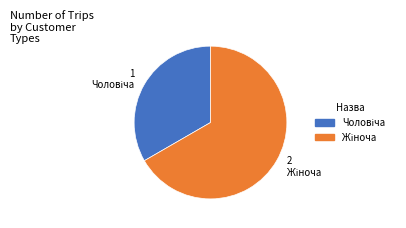

Is there a majority slice in this chart?

Yes